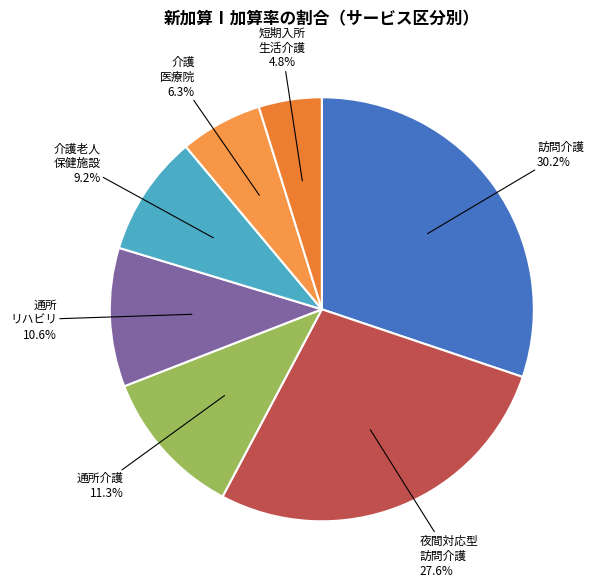

How many segments does this pie chart have?

7